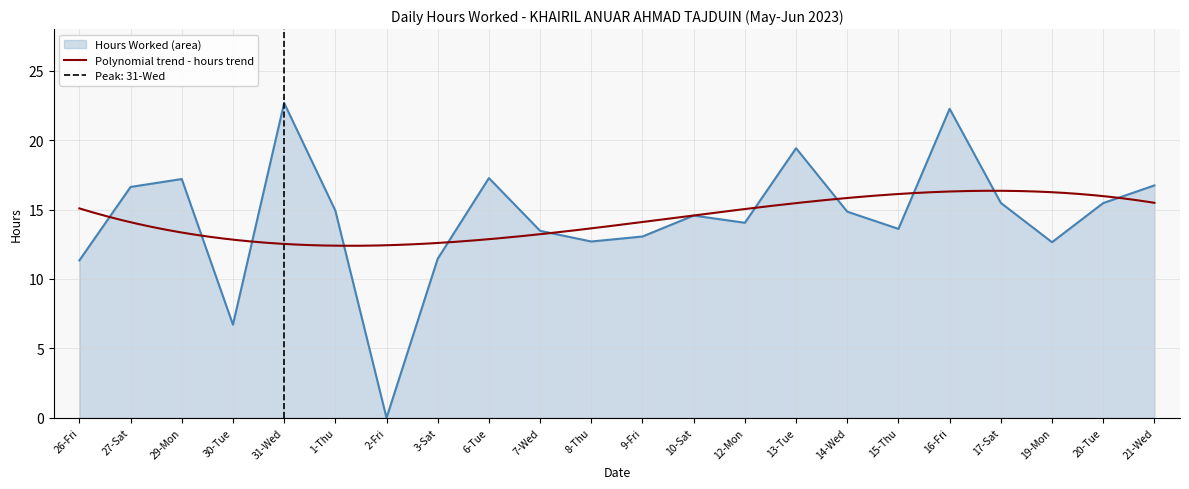

Rank the categories by value from highest to lowest.

31-Wed, 16-Fri, 13-Tue, 6-Tue, 29-Mon, 21-Wed, 27-Sat, 17-Sat, 20-Tue, 1-Thu, 14-Wed, 10-Sat, 12-Mon, 15-Thu, 7-Wed, 9-Fri, 8-Thu, 19-Mon, 3-Sat, 26-Fri, 30-Tue, 2-Fri